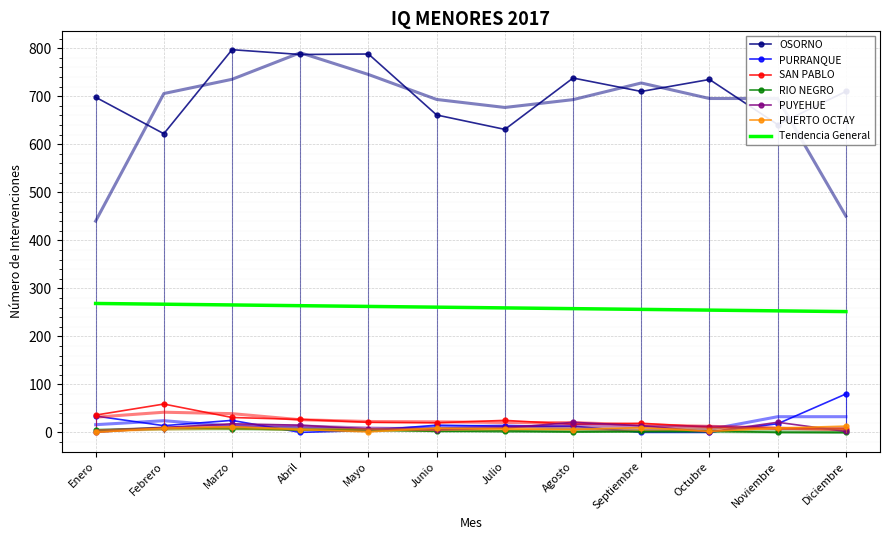

At which category is the sum across all series the highest?

Marzo